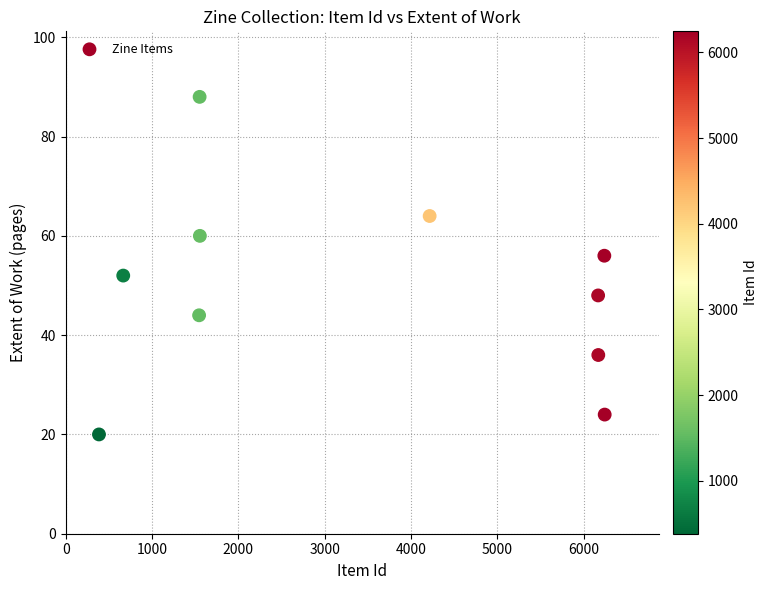

What is the average X value?

3474